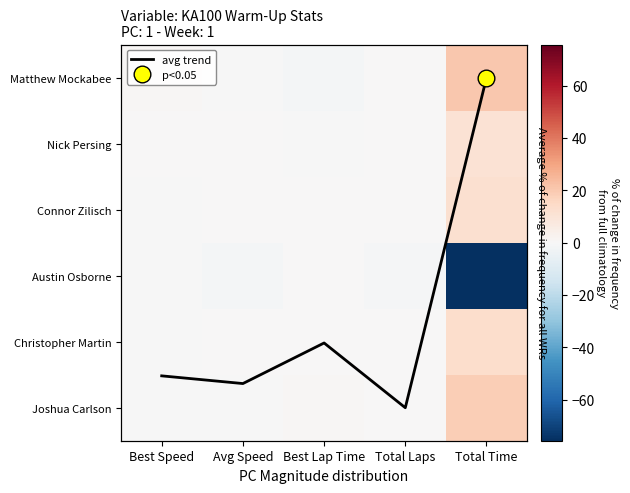

What is the sum of the Matthew Mockabee values at Avg Speed and Total Time?

20.3